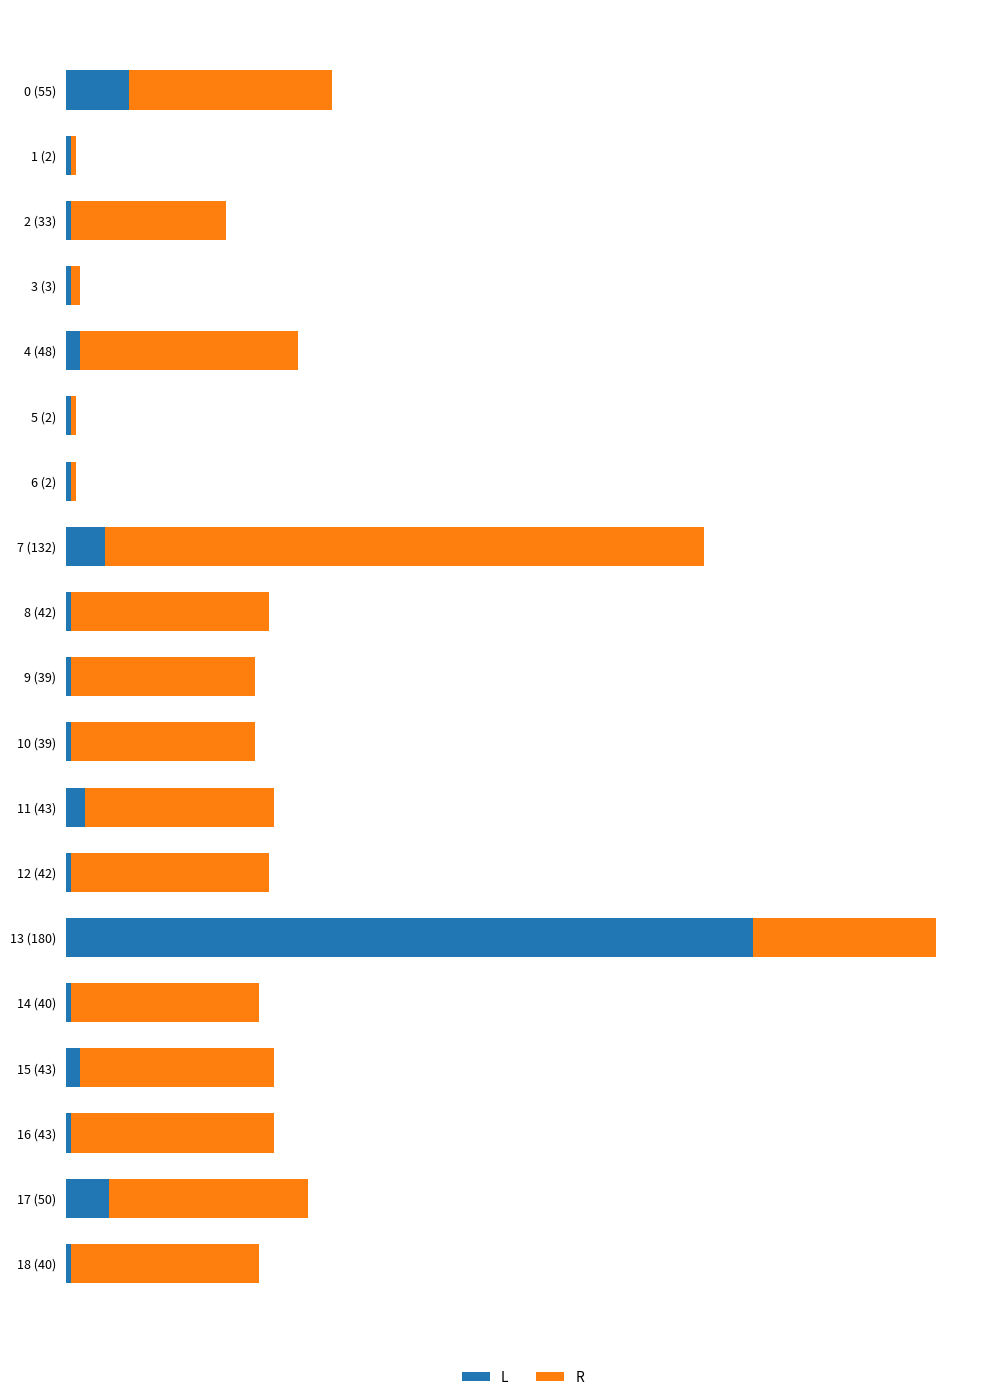

What are all the series names shown in the legend?

L, R